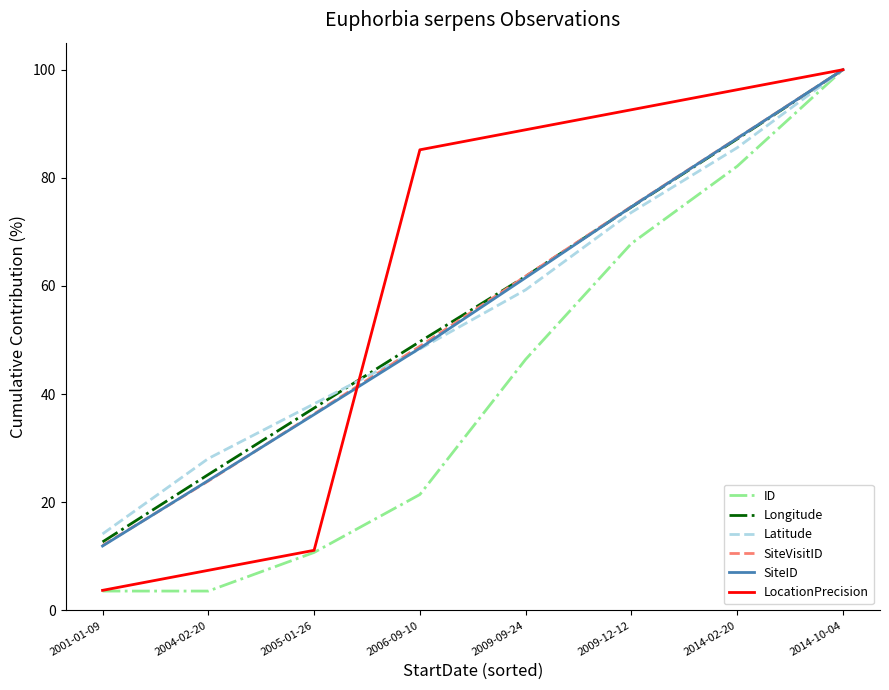

The value of SiteID at 2009-12-12 is 74.6. True or false?

True